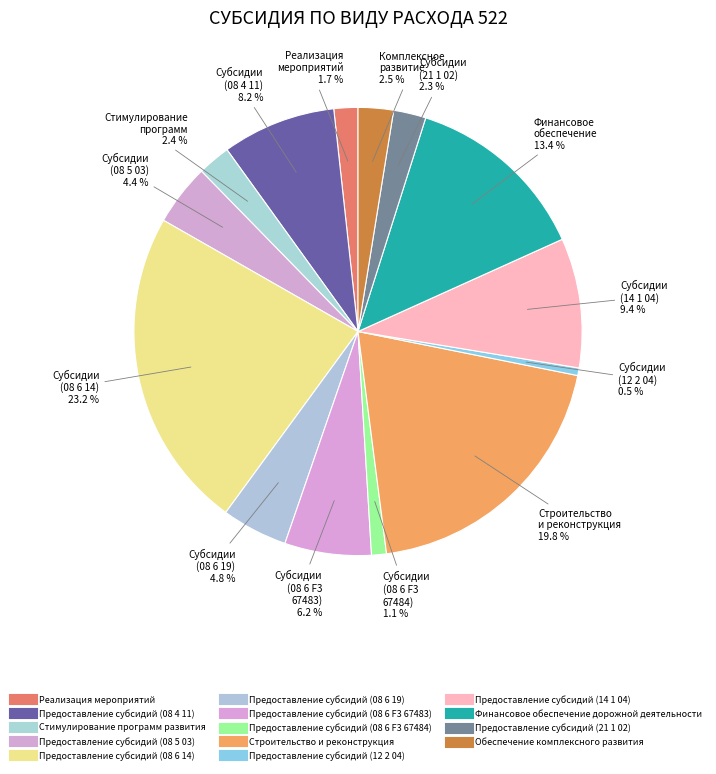

Which category has the smallest portion of the pie?

Предоставление субсидий (12 2 04)